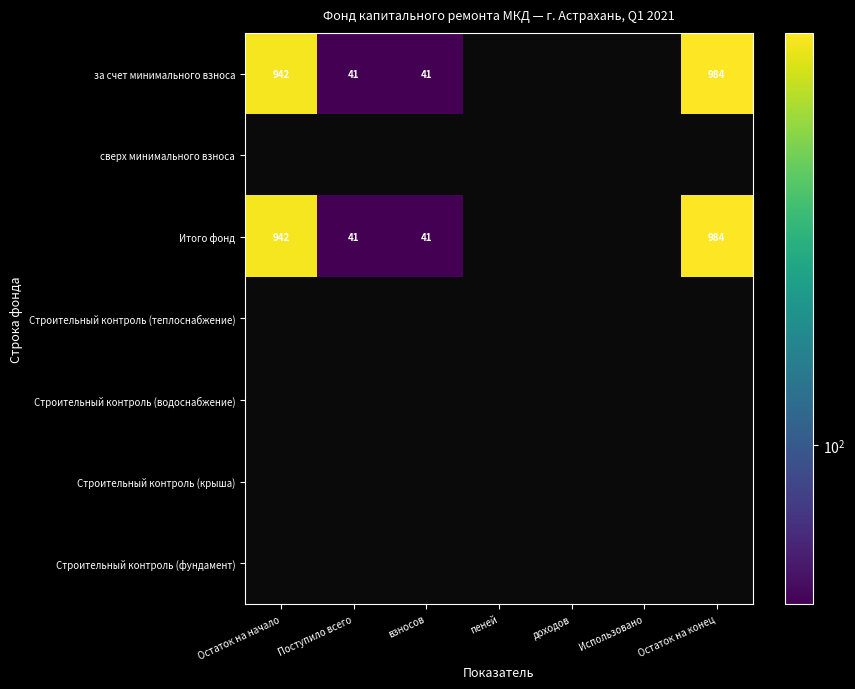

Count the number of categories in the chart.

7